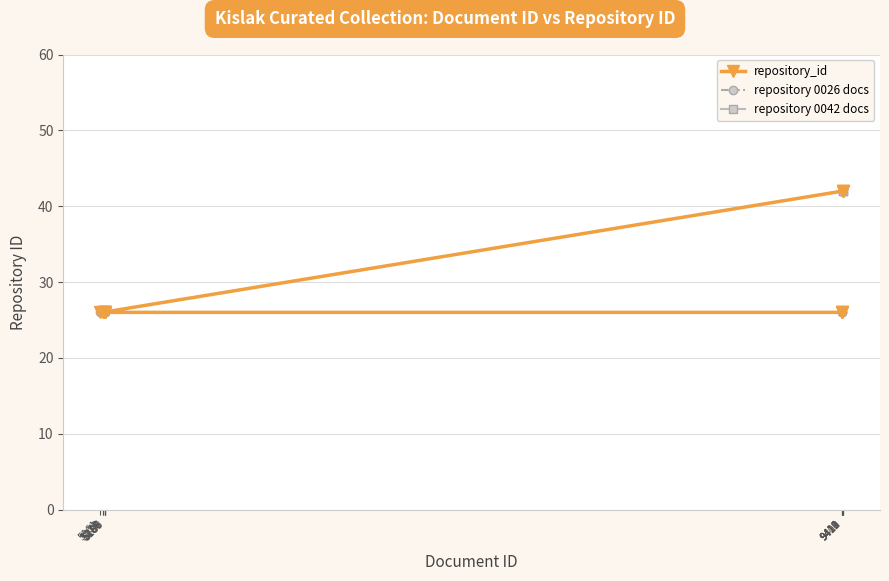

What is the difference between the values at 5188 and 9412?

16